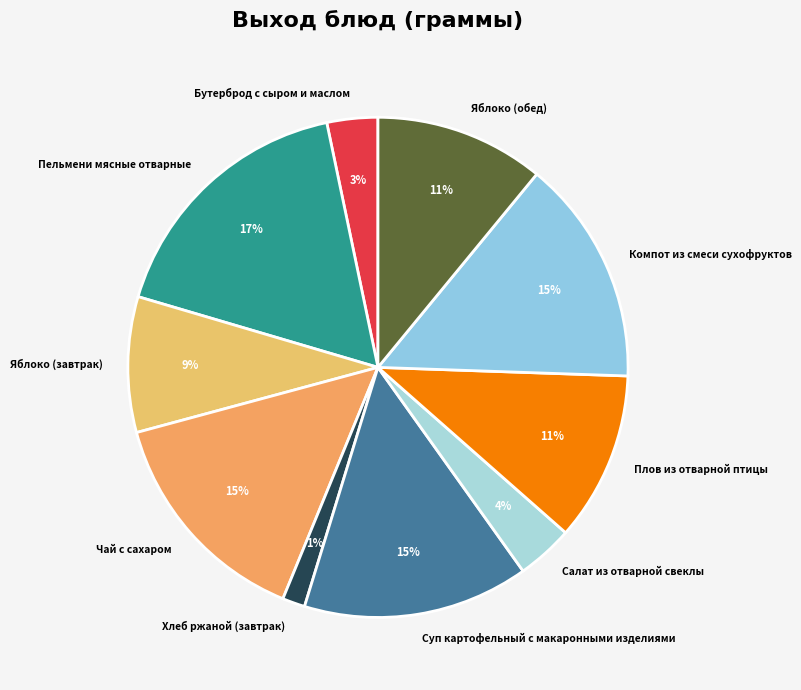

Which slice is the largest?

Пельмени мясные отварные